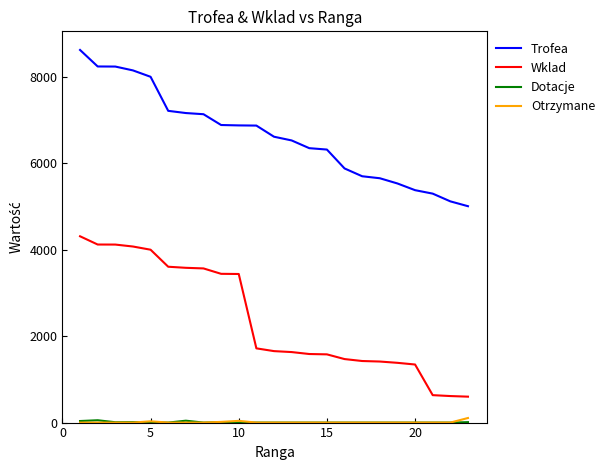

What is the lowest value of the Wklad series?

600